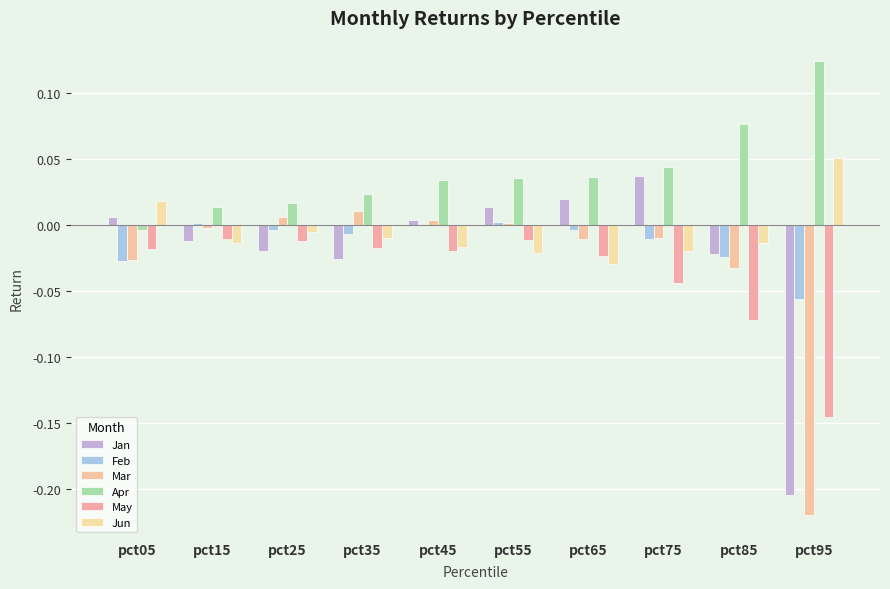

Reading right to left, extract all data points from this chart.

Jan: pct95=-0.2	pct85=-0.0	pct75=0.0	pct65=0.0	pct55=0.0	pct45=0.0	pct35=-0.0	pct25=-0.0	pct15=-0.0	pct05=0.0
Feb: pct95=-0.1	pct85=-0.0	pct75=-0.0	pct65=-0.0	pct55=0.0	pct45=0.0	pct35=-0.0	pct25=-0.0	pct15=0.0	pct05=-0.0
Mar: pct95=-0.2	pct85=-0.0	pct75=-0.0	pct65=-0.0	pct55=0.0	pct45=0.0	pct35=0.0	pct25=0.0	pct15=-0.0	pct05=-0.0
Apr: pct95=0.1	pct85=0.1	pct75=0.0	pct65=0.0	pct55=0.0	pct45=0.0	pct35=0.0	pct25=0.0	pct15=0.0	pct05=-0.0
May: pct95=-0.1	pct85=-0.1	pct75=-0.0	pct65=-0.0	pct55=-0.0	pct45=-0.0	pct35=-0.0	pct25=-0.0	pct15=-0.0	pct05=-0.0
Jun: pct95=0.1	pct85=-0.0	pct75=-0.0	pct65=-0.0	pct55=-0.0	pct45=-0.0	pct35=-0.0	pct25=-0.0	pct15=-0.0	pct05=0.0